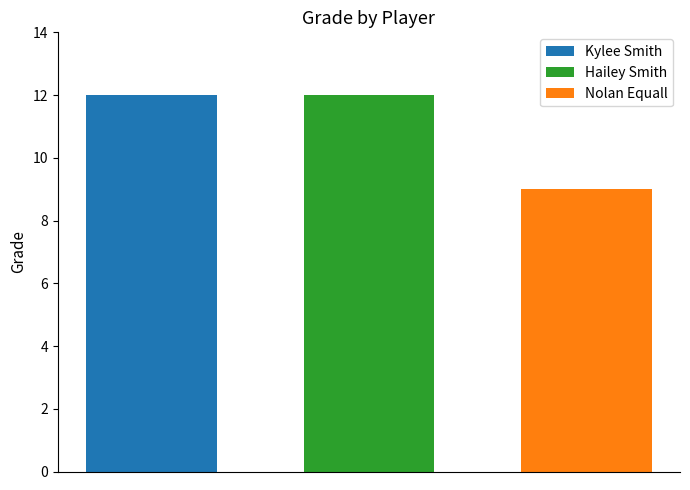

Which series has the largest range (max minus min)?

Kylee Smith